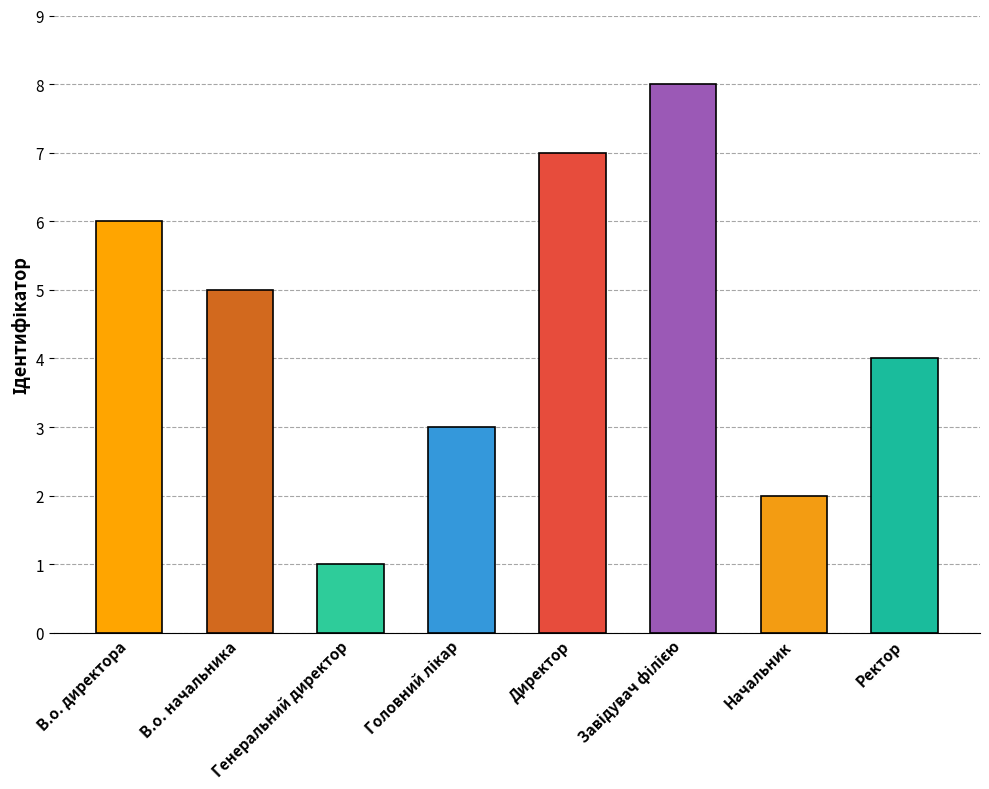

Is it true that the value at Ректор is 4?

True